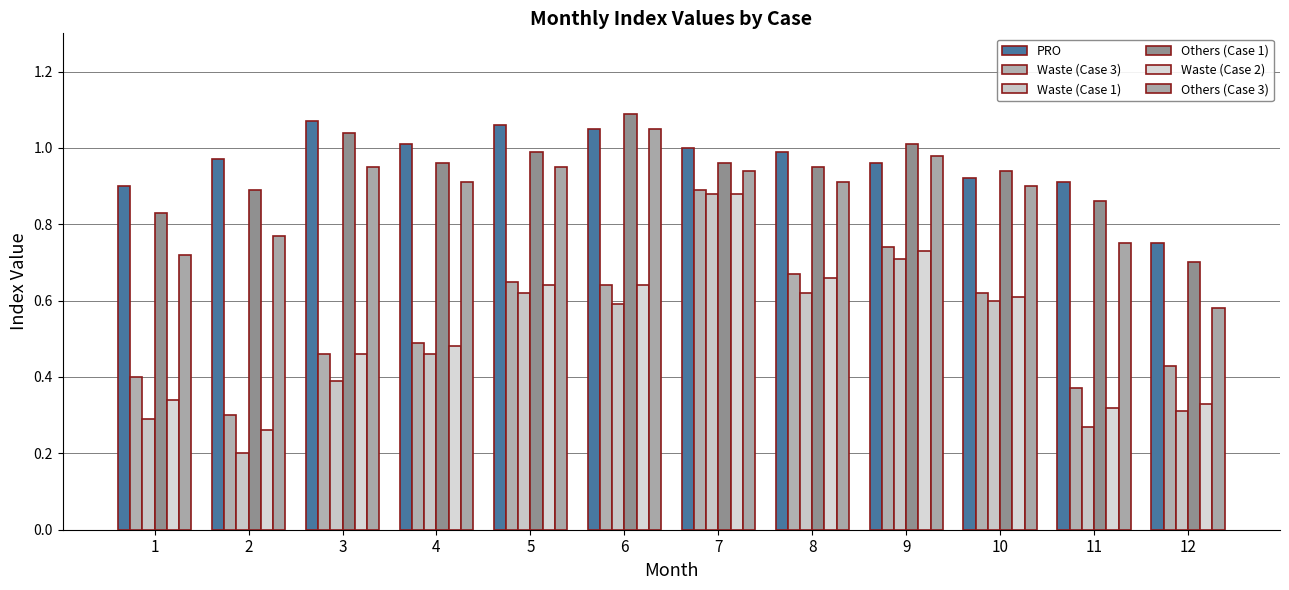

Reading left to right, what are all the values shown in this chart?

PRO: 1=0.9	2=1.0	3=1.1	4=1.0	5=1.1	6=1.1	7=1.0	8=1.0	9=1.0	10=0.9	11=0.9	12=0.8
Waste (Case 3): 1=0.4	2=0.3	3=0.5	4=0.5	5=0.7	6=0.6	7=0.9	8=0.7	9=0.7	10=0.6	11=0.4	12=0.4
Waste (Case 1): 1=0.3	2=0.2	3=0.4	4=0.5	5=0.6	6=0.6	7=0.9	8=0.6	9=0.7	10=0.6	11=0.3	12=0.3
Others (Case 1): 1=0.8	2=0.9	3=1.0	4=1.0	5=1.0	6=1.1	7=1.0	8=0.9	9=1.0	10=0.9	11=0.9	12=0.7
Waste (Case 2): 1=0.3	2=0.3	3=0.5	4=0.5	5=0.6	6=0.6	7=0.9	8=0.7	9=0.7	10=0.6	11=0.3	12=0.3
Others (Case 3): 1=0.7	2=0.8	3=0.9	4=0.9	5=0.9	6=1.1	7=0.9	8=0.9	9=1.0	10=0.9	11=0.8	12=0.6